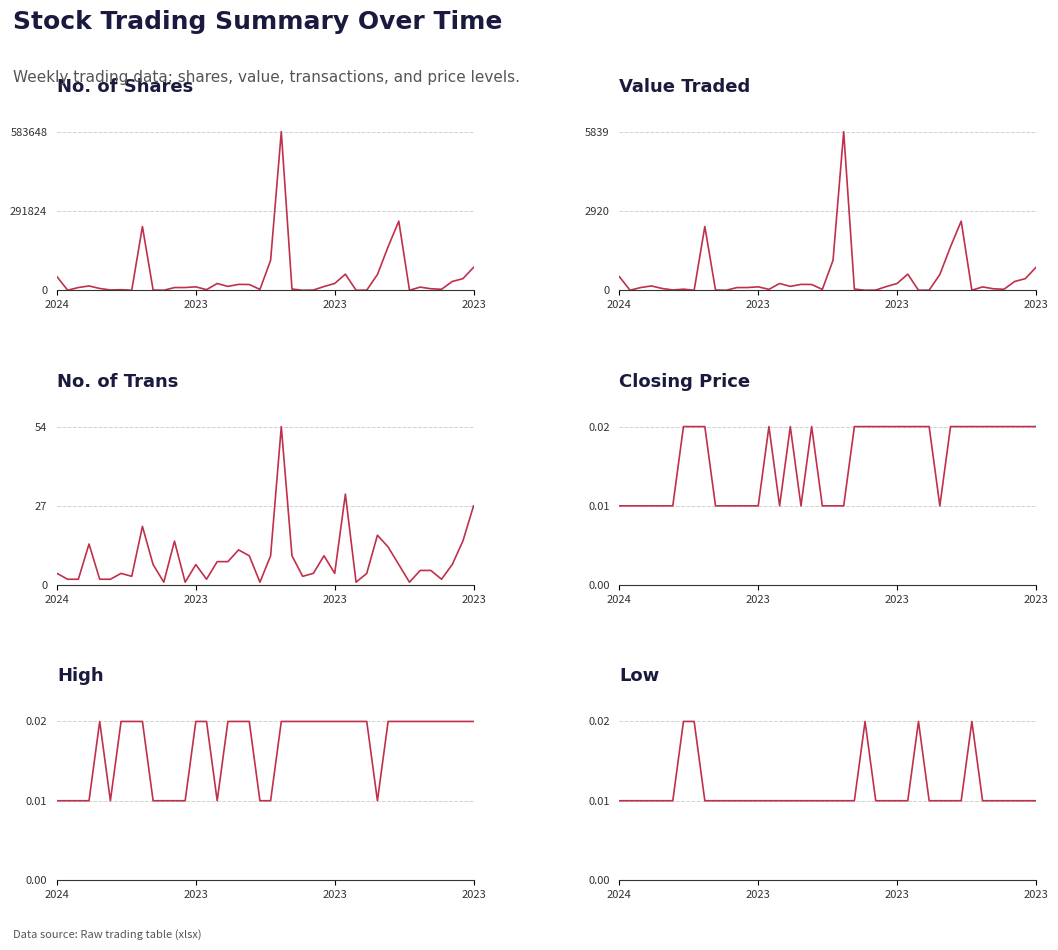

Rank the series by their maximum value, from highest to lowest.

No. of Shares, Value Traded, No. of Trans, Closing, High, Low